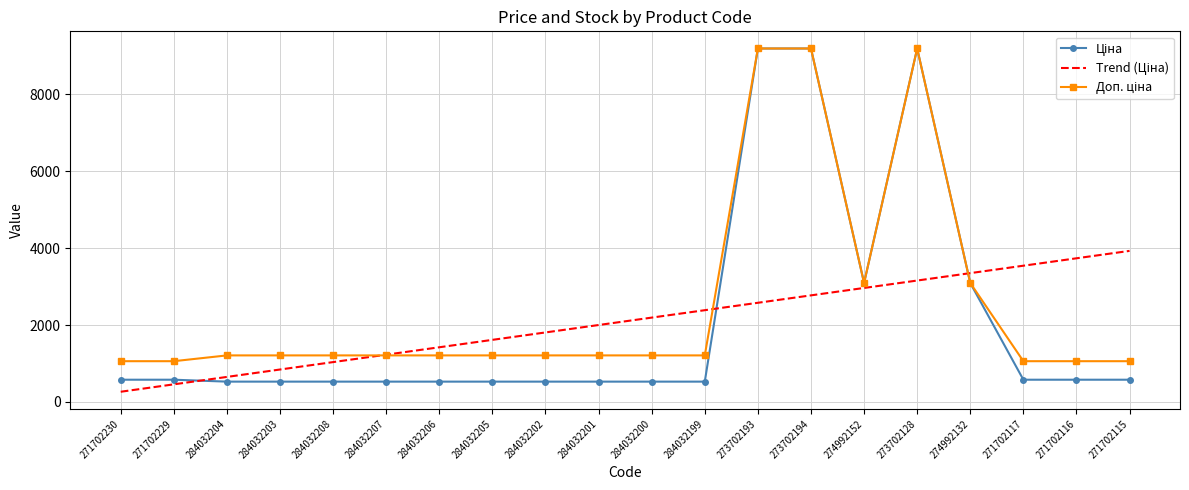

What is the total value across all series at 284032202?

3547.1